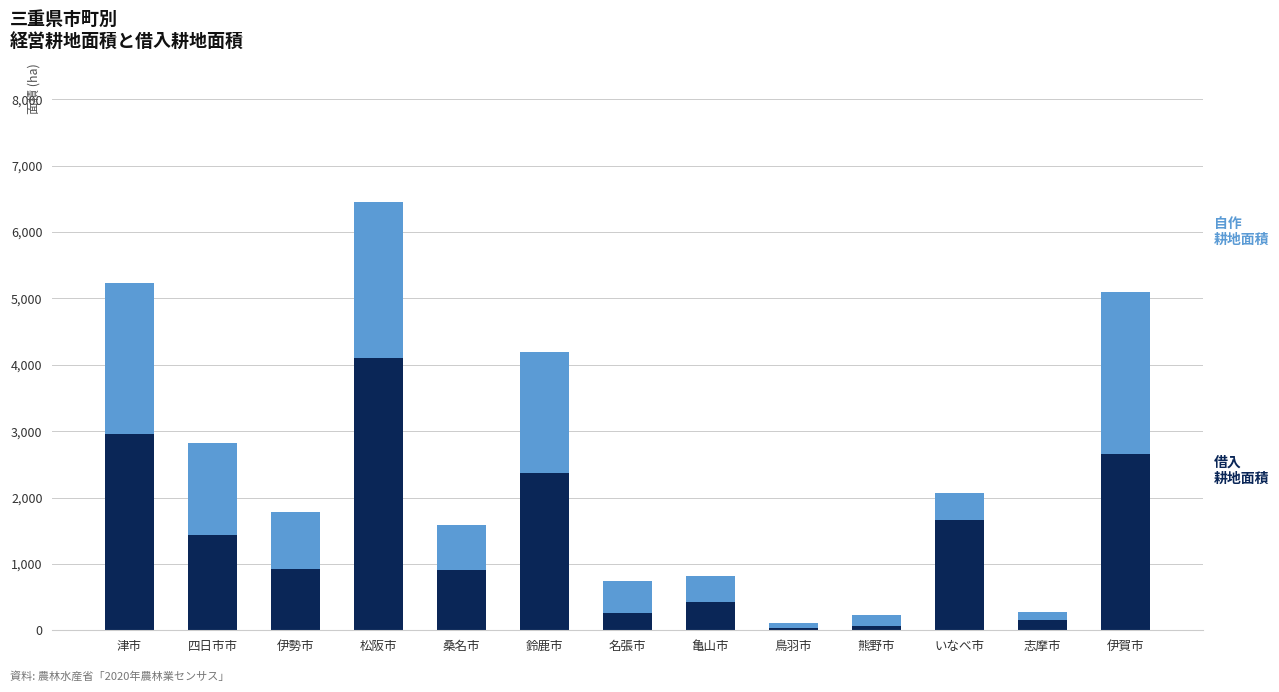

At which category is the sum across all series the highest?

松阪市